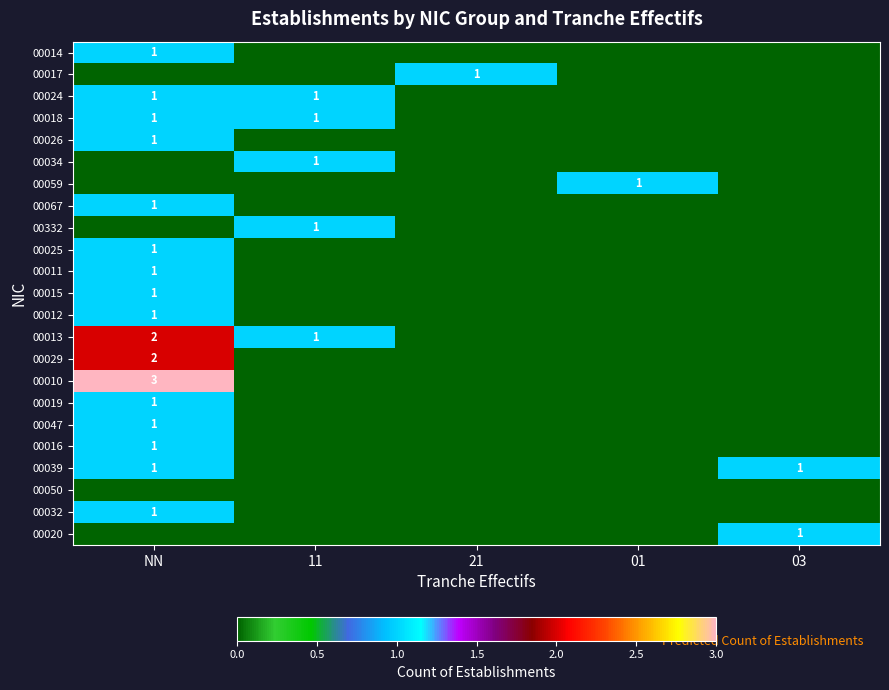

The 00032 series shows 1 at NN. True or false?

True